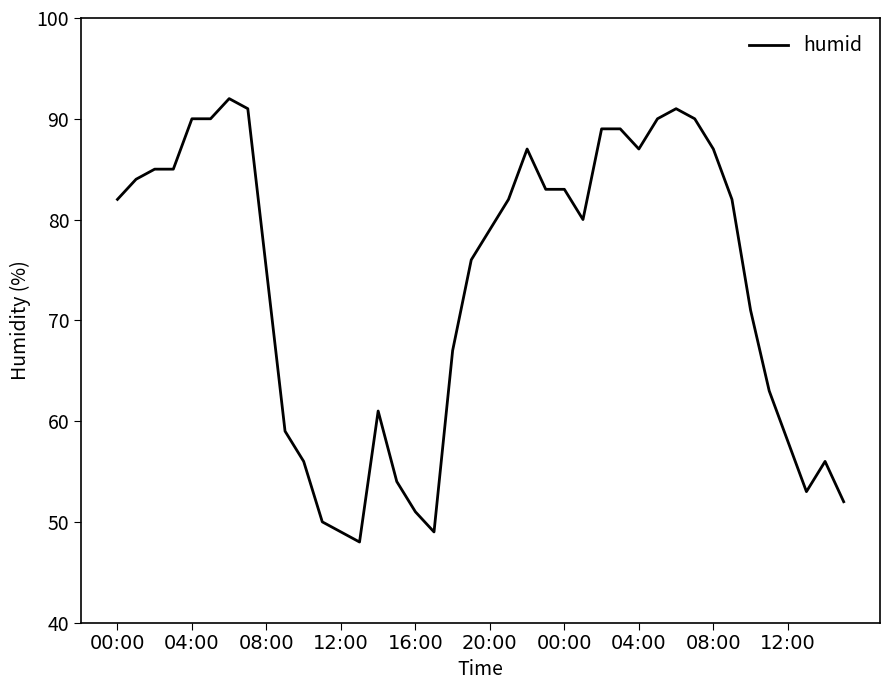

What is the minimum value shown in the chart?

48